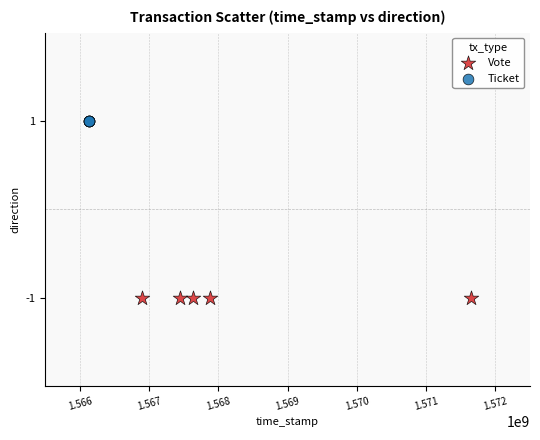

Which series reaches the minimum Y coordinate?

Vote